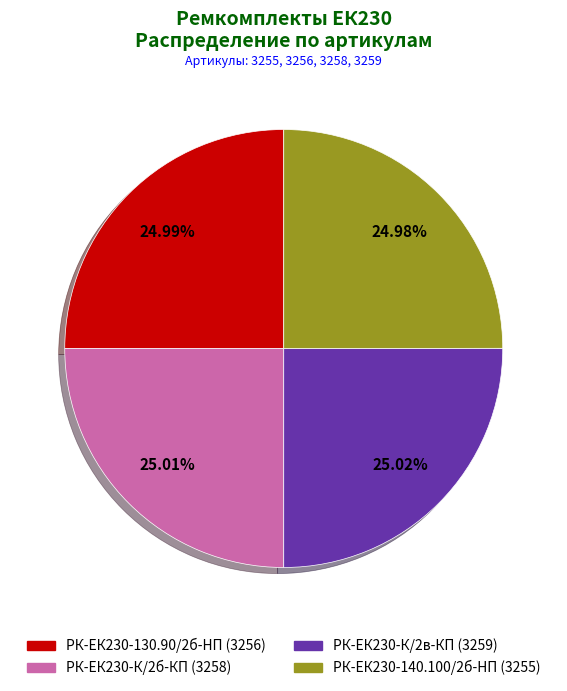

Is there any slice that represents more than half of the pie?

No